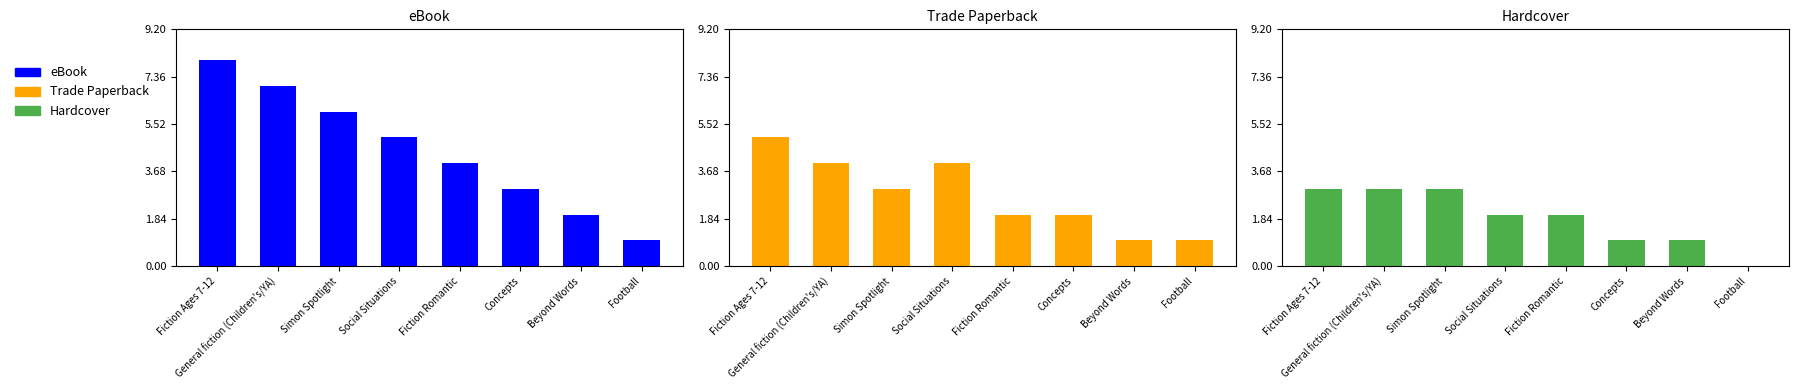

The eBook series shows 5 at Fiction Ages 7-12. True or false?

False